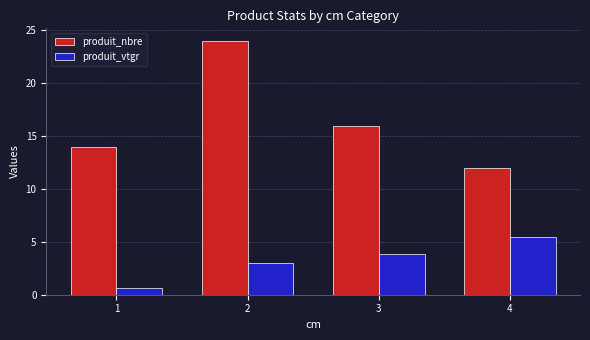

Rank the categories by produit_vtgr value from lowest to highest.

1, 2, 3, 4